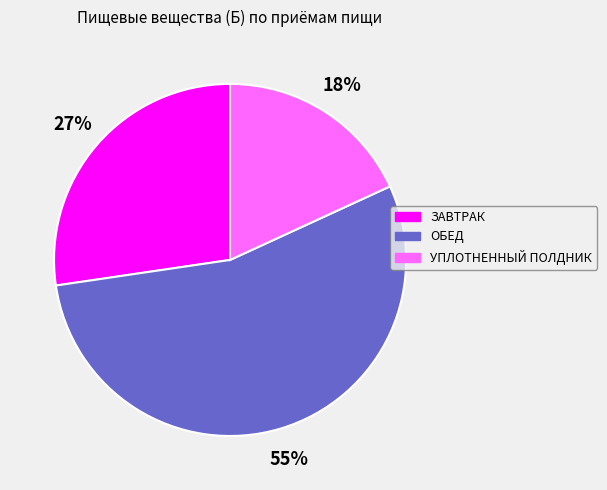

Is it true that ОБЕД is 43% of the pie?

False